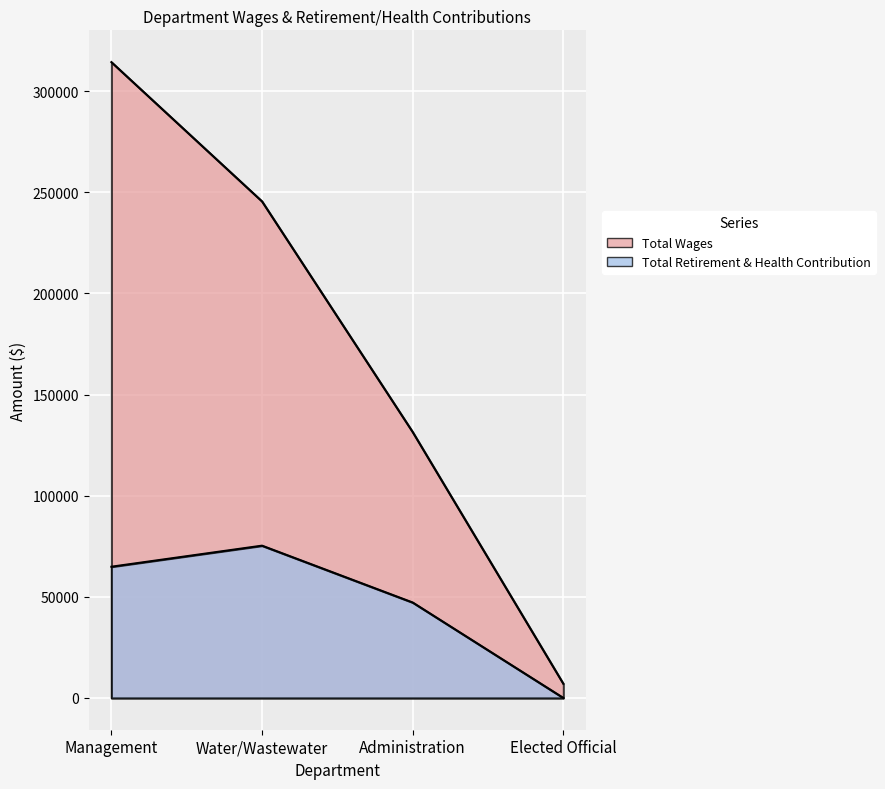

True or false: Total Wages and Total Retirement & Health Contribution intersect in this chart.

False